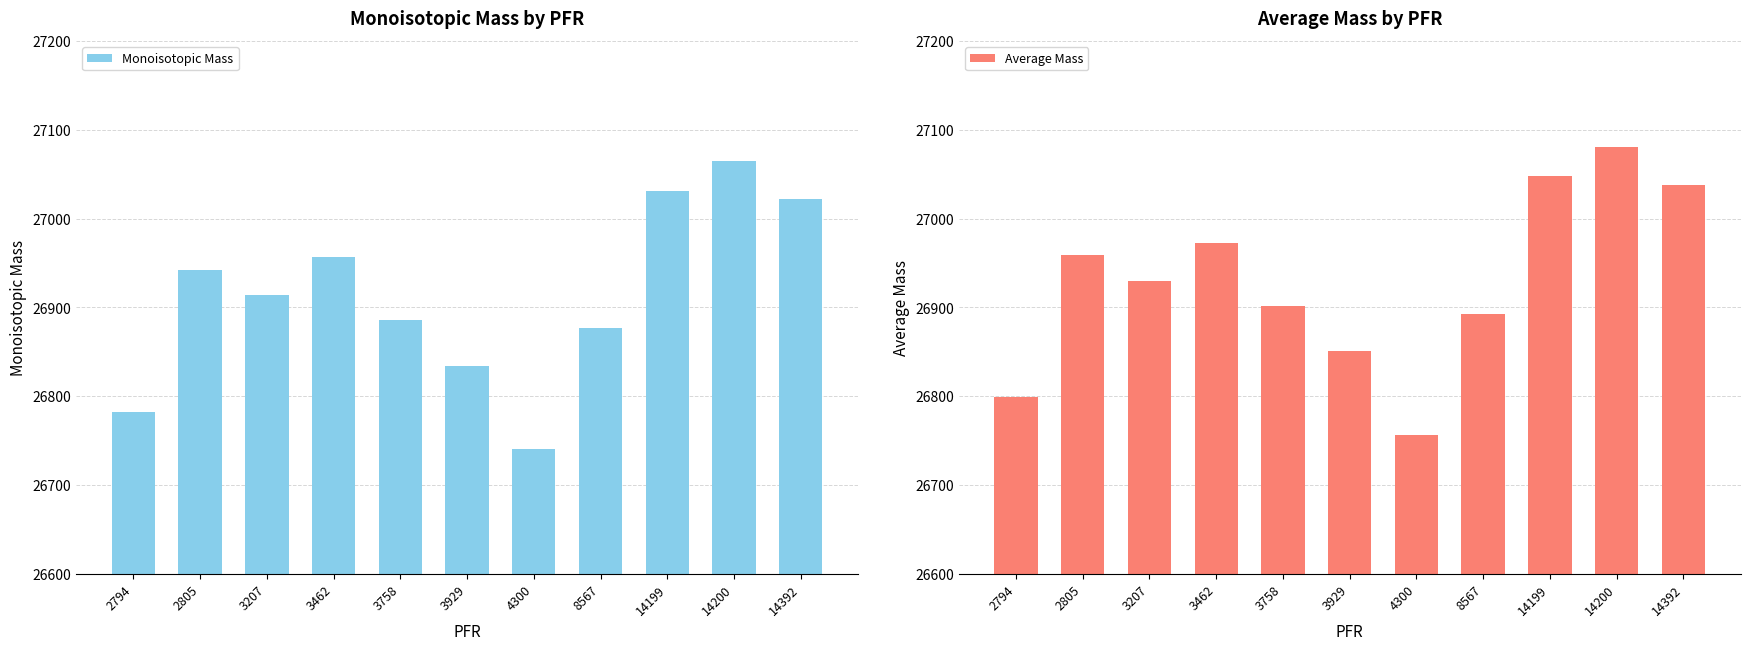

Reading left to right, list all the values displayed in this chart.

Monoisotopic Mass: 26782.6	26942.5	26913.6	26956.5	26885.6	26834.6	26740.6	26876.6	27031.6	27064.5	27021.6
Average Mass: 26798.7	26958.7	26929.9	26972.7	26901.9	26850.7	26756.7	26892.7	27047.9	27080.8	27038.0